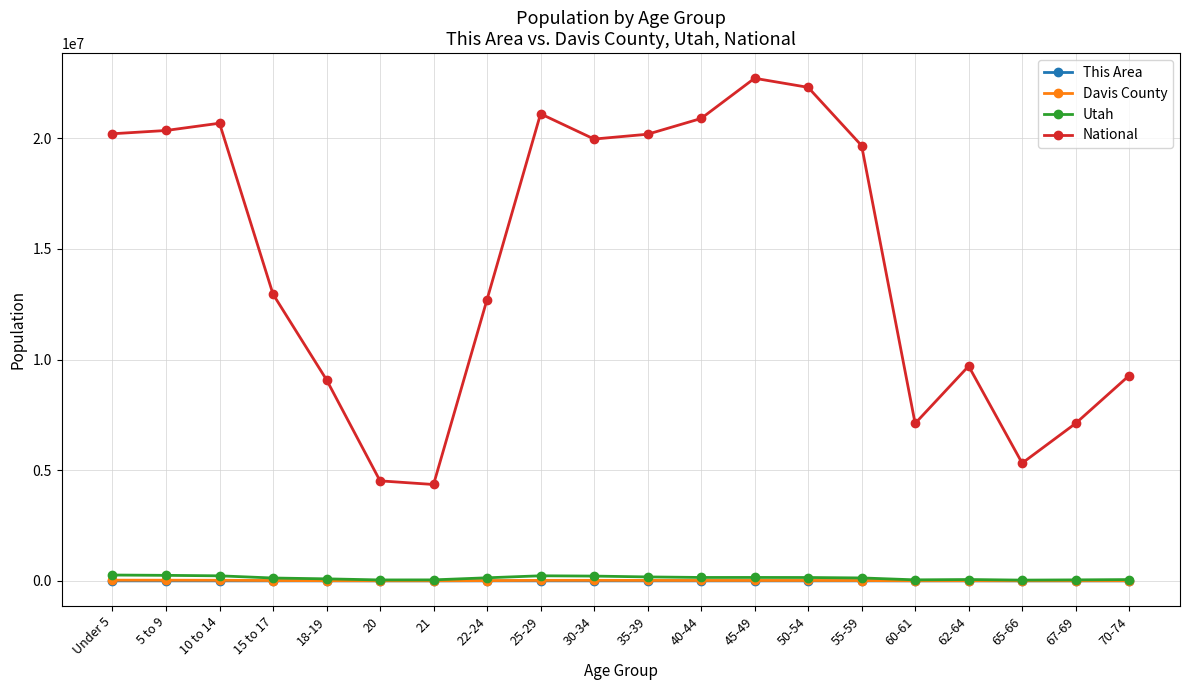

Between 25-29 and 65-66, which series saw the biggest shift?

National